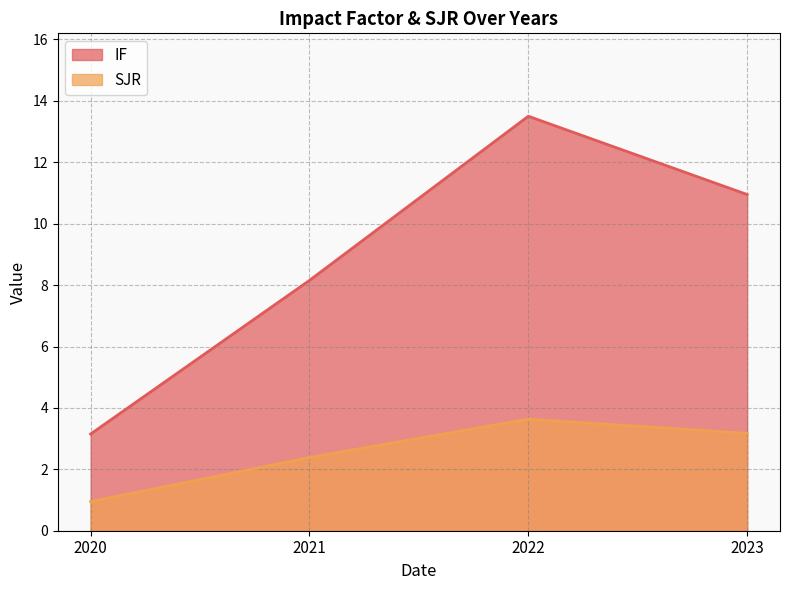

What is the total value across all series at 2022?

17.1